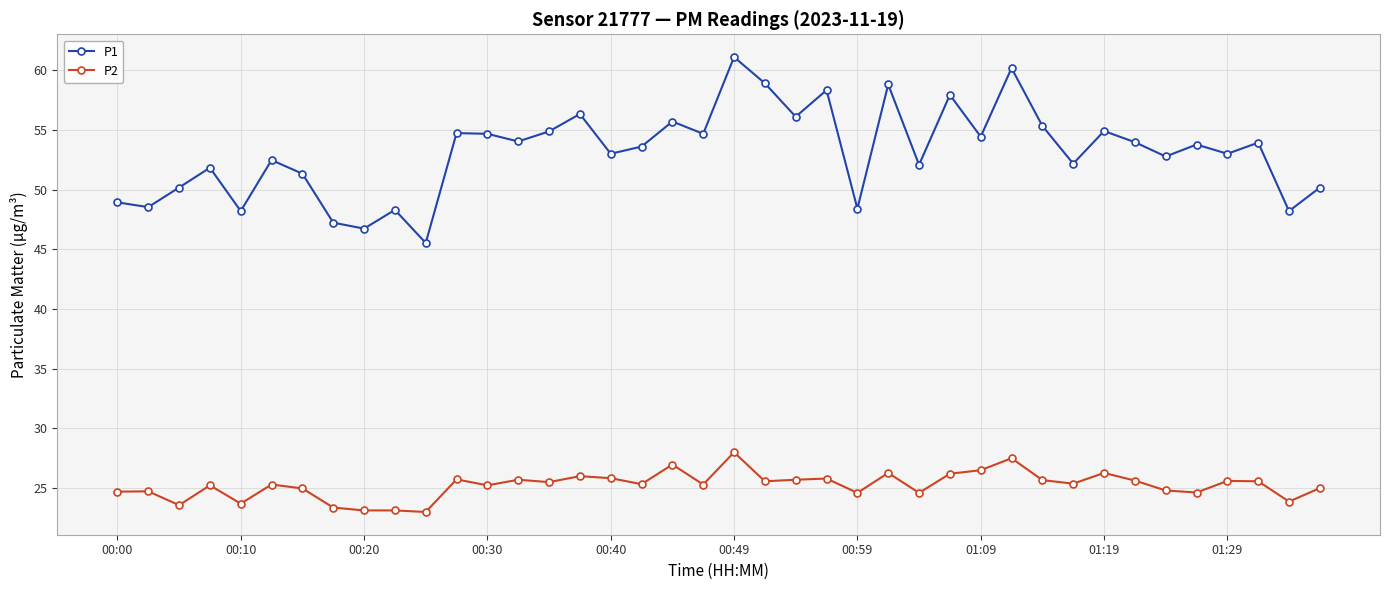

What is the maximum value for P1?

61.1